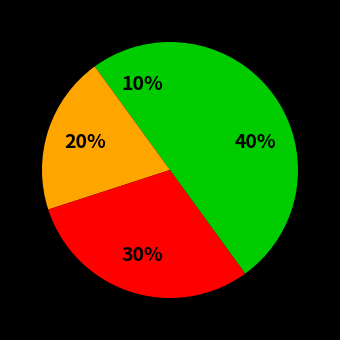

How many segments does this pie chart have?

4